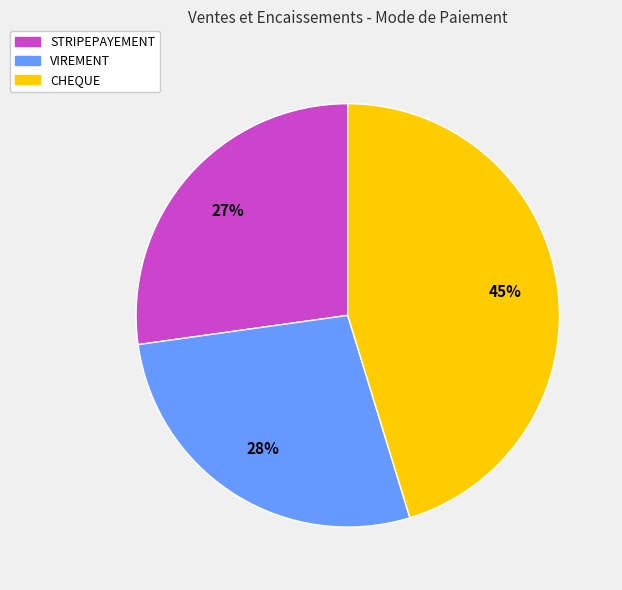

Is there any slice that represents more than half of the pie?

No